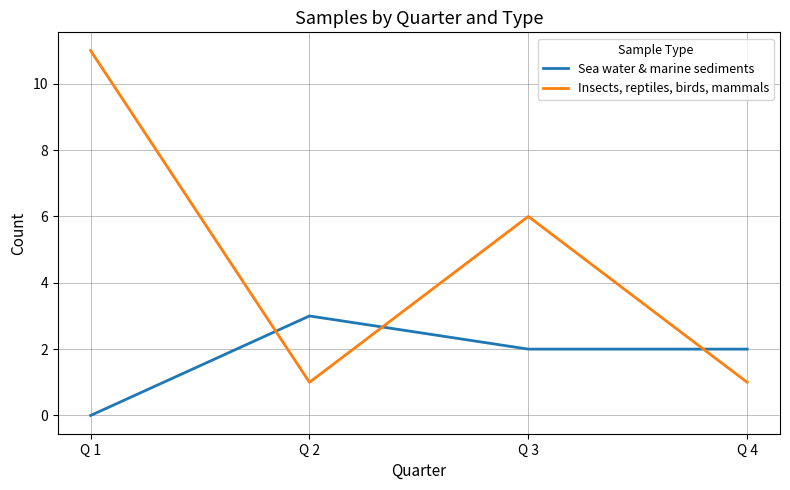

How many times do Insects, reptiles, birds, mammals and Sea water & marine sediments cross each other?

3